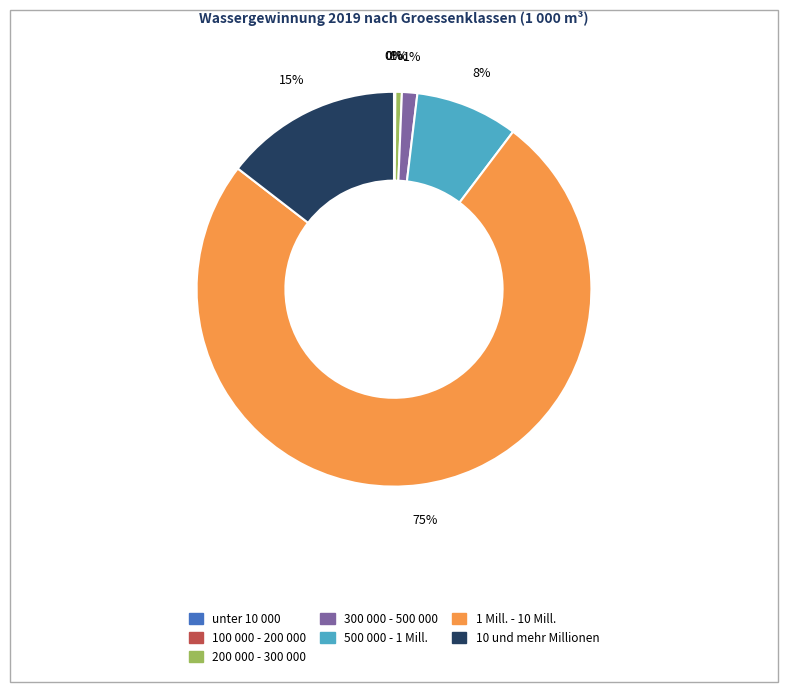

To the nearest percent, what percentage of the pie is 200 000 - 300 000?

1%